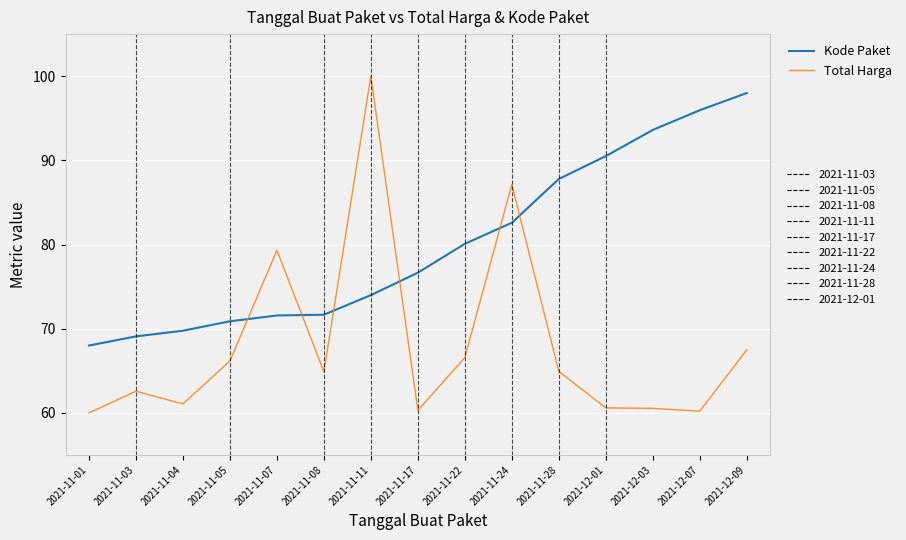

What is the greatest value displayed?

100.0